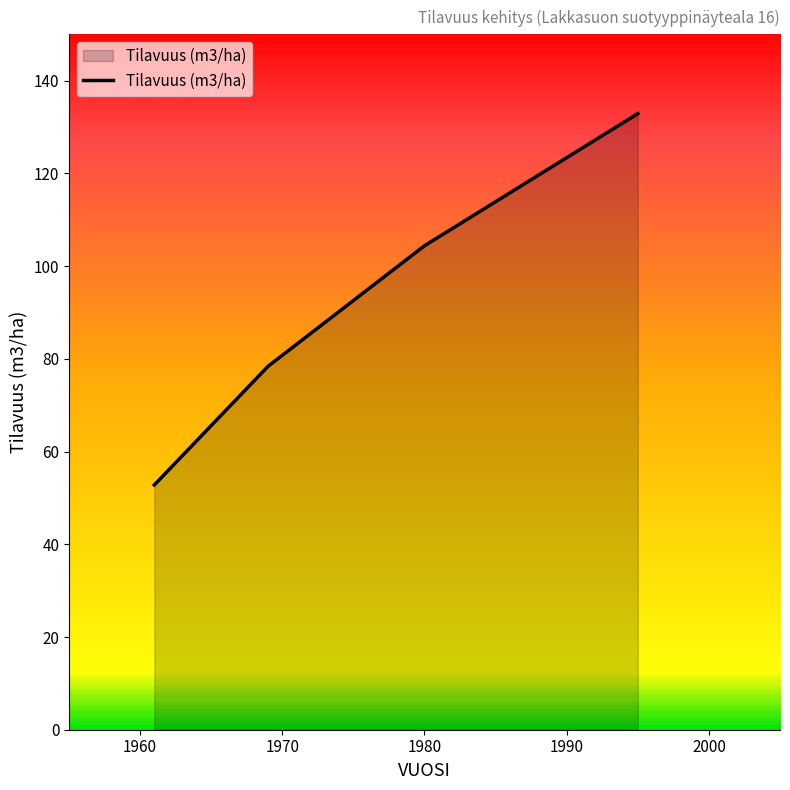

At which category does the chart reach its peak across all series?

1995